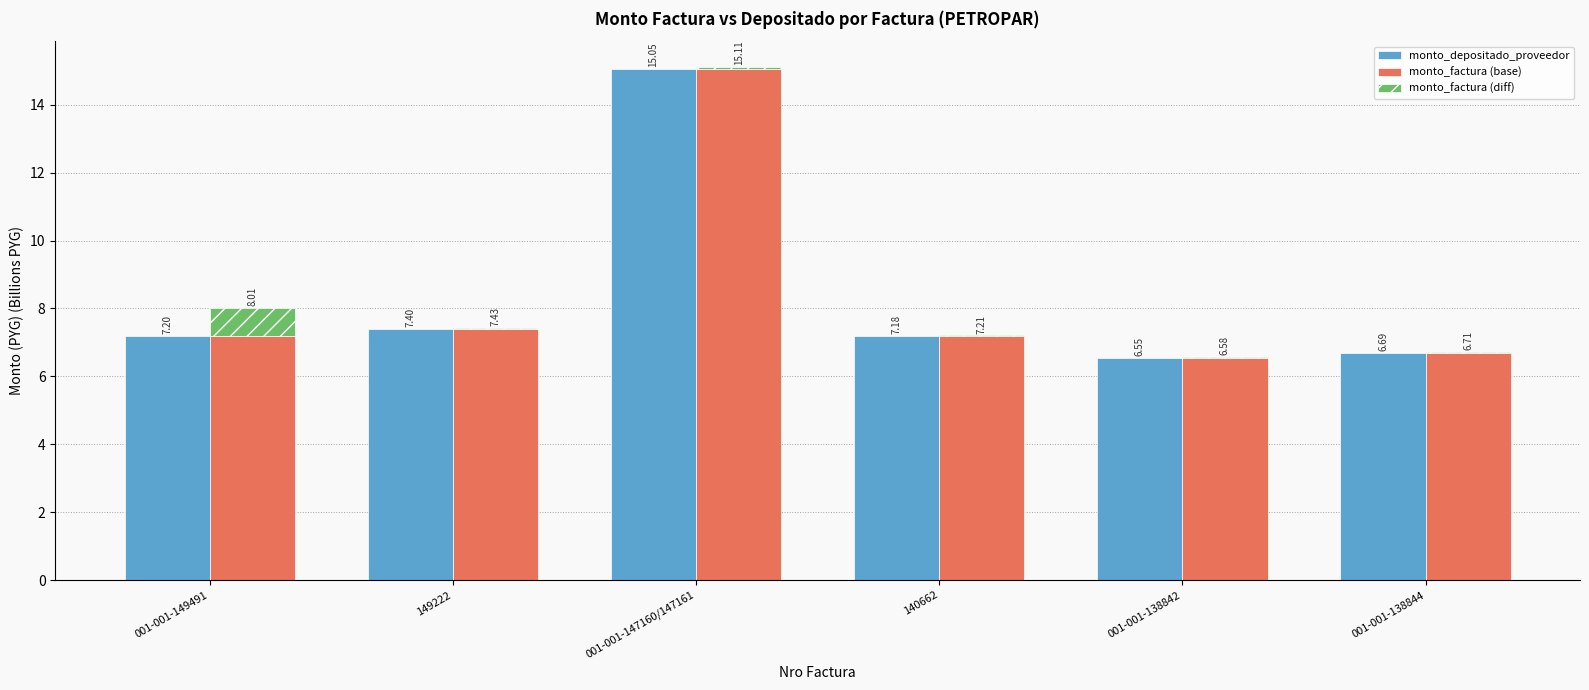

How many categories are shown in the chart?

6